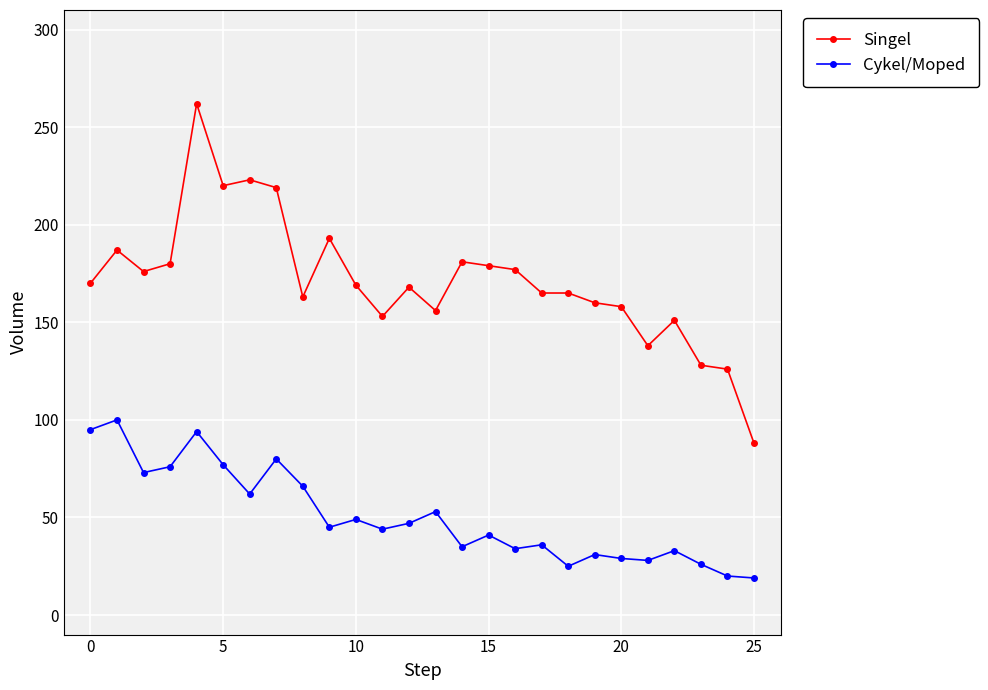

At how many categories does at least one series exceed 214?

4